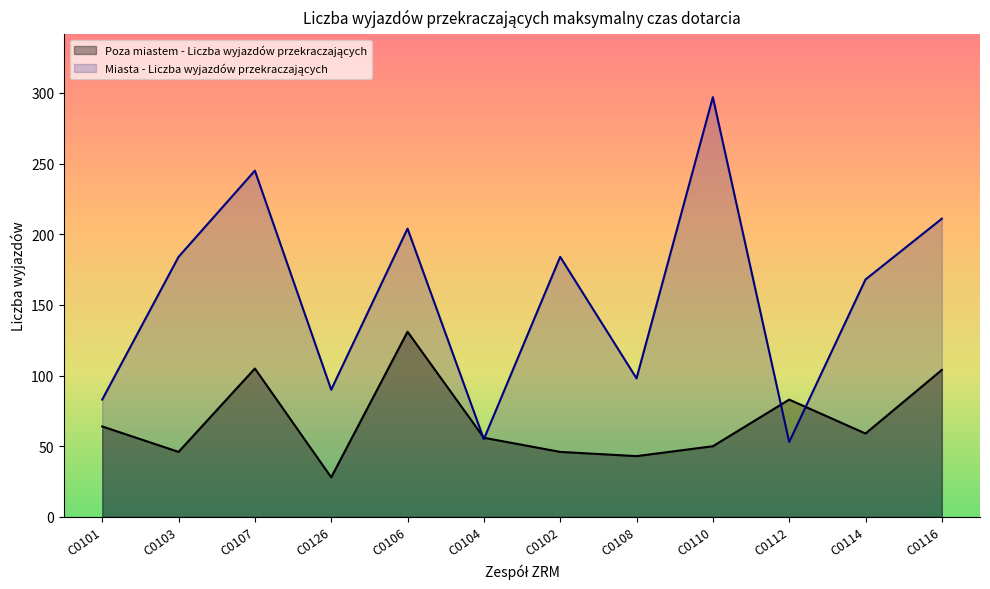

Where do Miasta - Liczba wyjazdów przekraczających and Poza miastem - Liczba wyjazdów przekraczających first cross each other?

C0106 and C0104